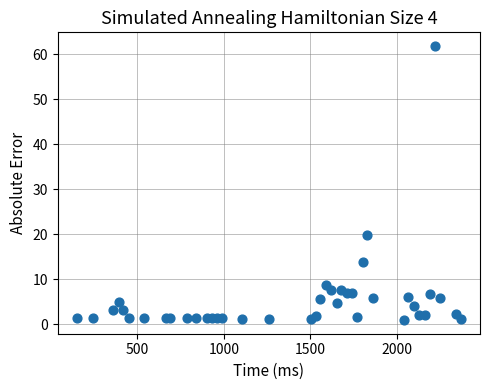

What is the range of X values (max minus min)?

2220.9